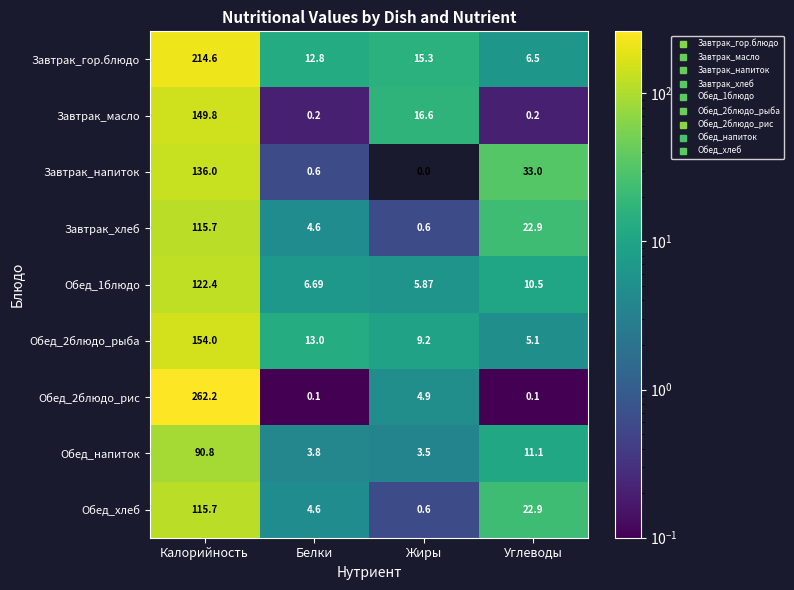

Which series changed the most between Жиры and Углеводы?

Завтрак_напиток